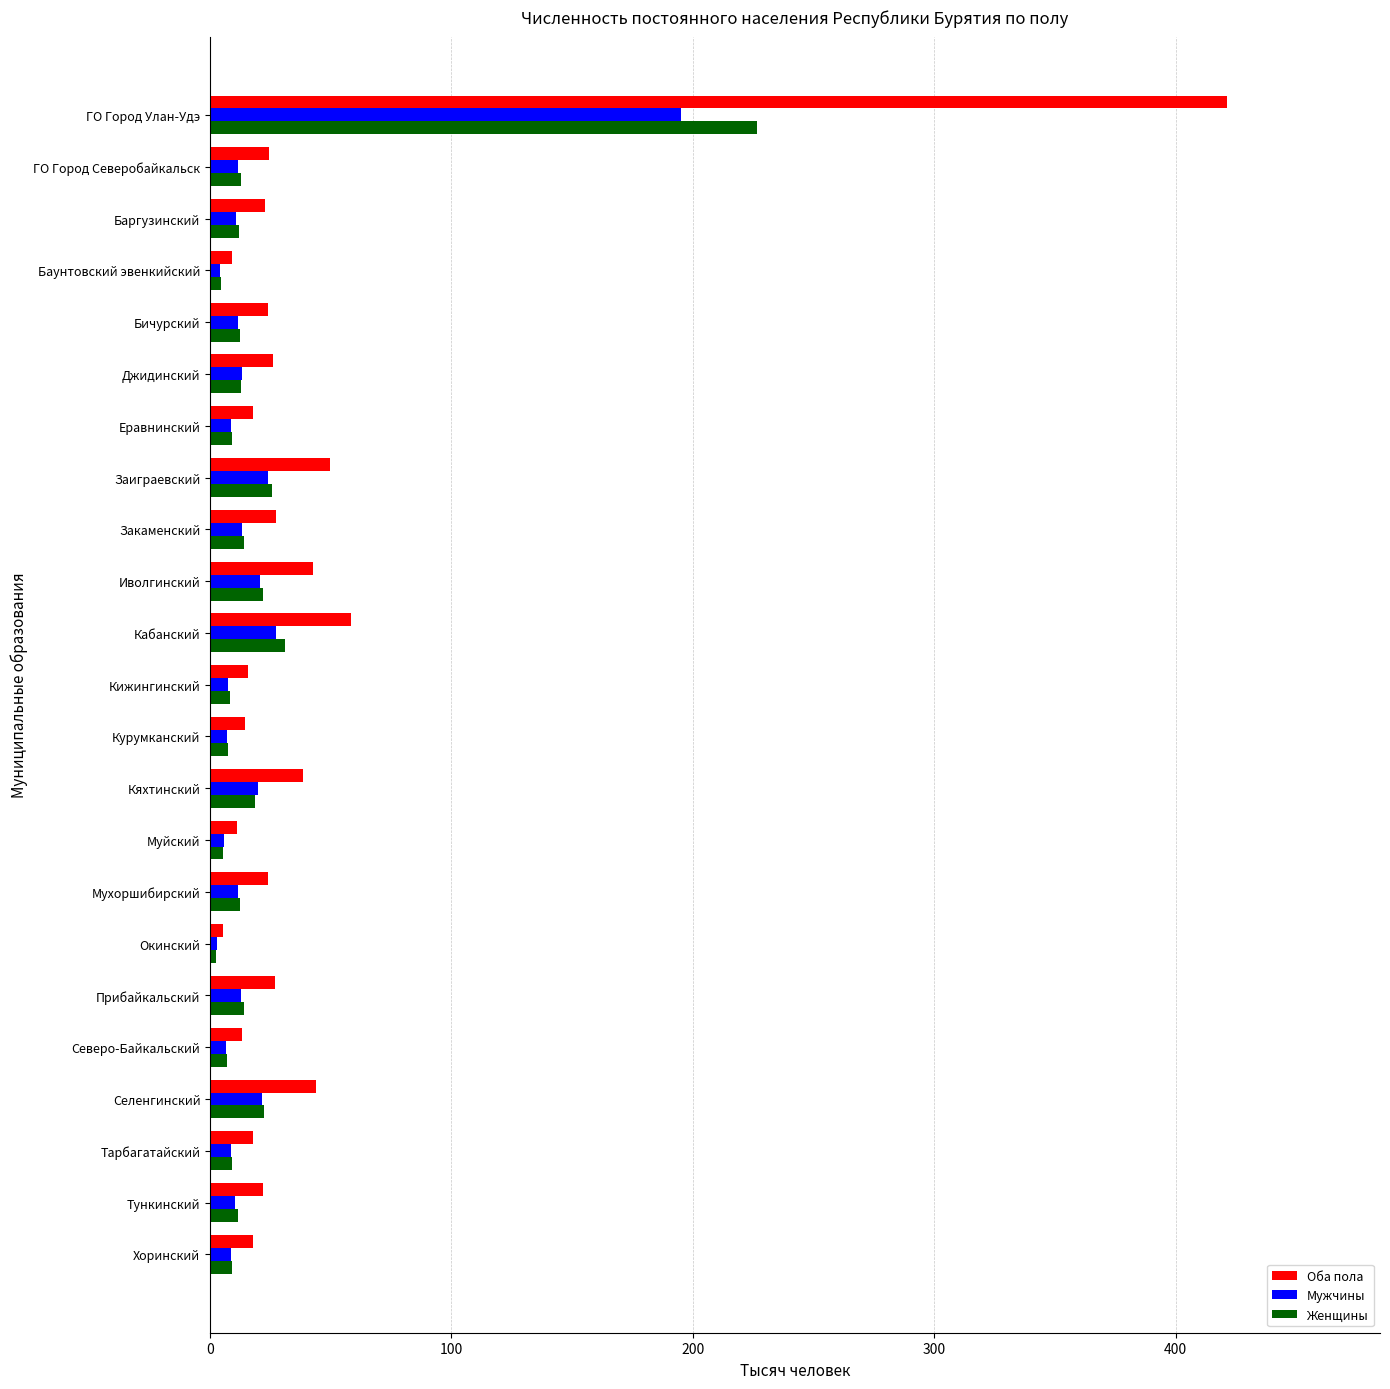

At which label is Оба пола closest to 213?

Кабанский